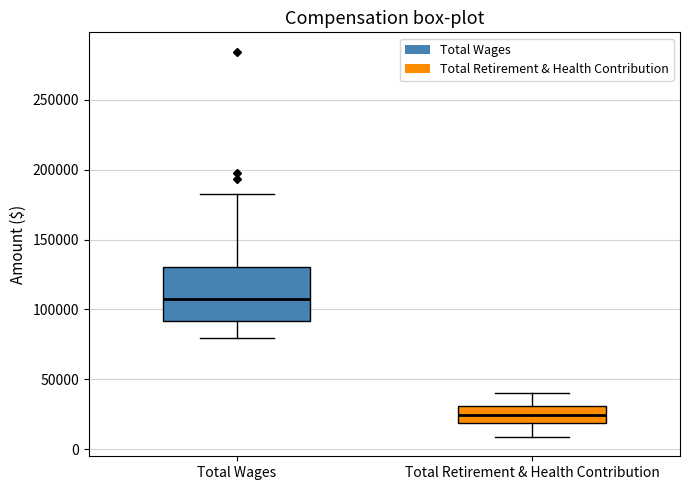

Reading left to right, transcribe this box plot: for each box, give where its median line is, the range the box spans, and where its two whiskers end, as read against the y-axis. The values are not printed on the chart, so give them approximately, as read against the axis.

Total Wages: median 105000, box 90000 to 130000, whiskers 80000 to 180000
Total Retirement & Health Contribution: median 25000, box 20000 to 30000, whiskers 10000 to 40000